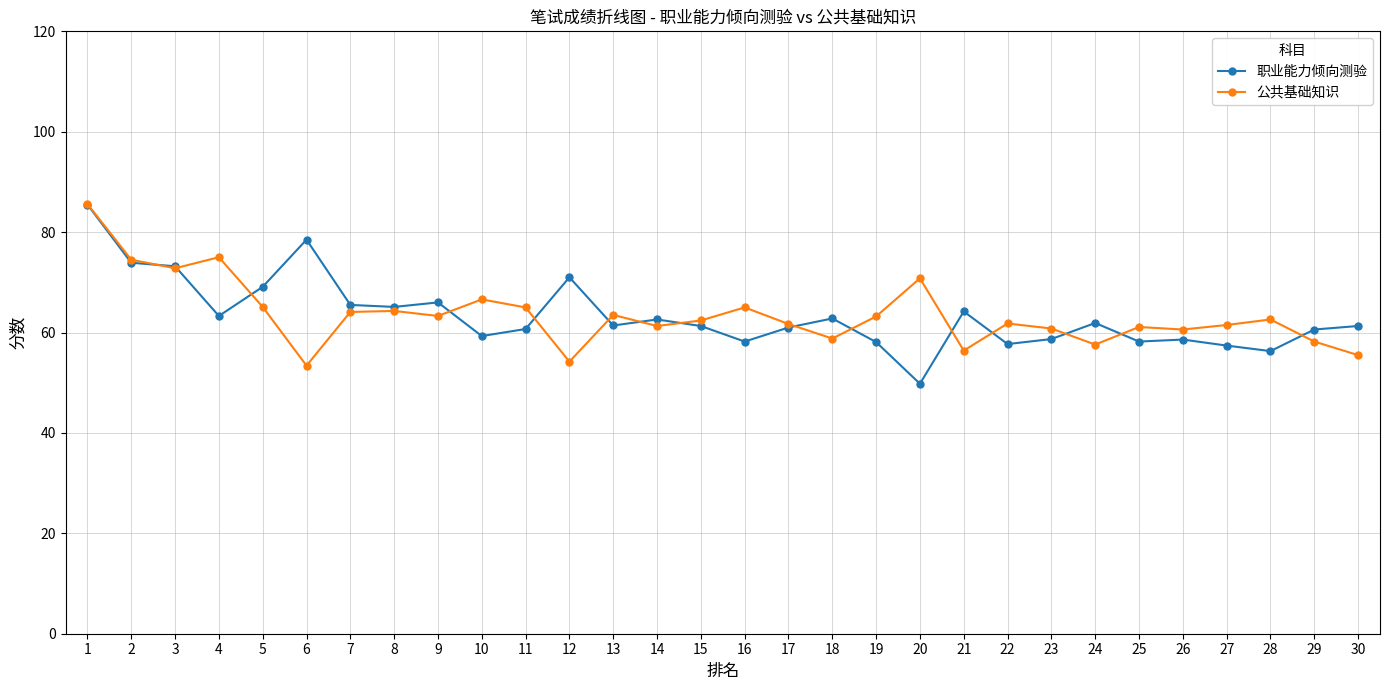

What is the value of the 公共基础知识 point at the 27th from the left?

61.5